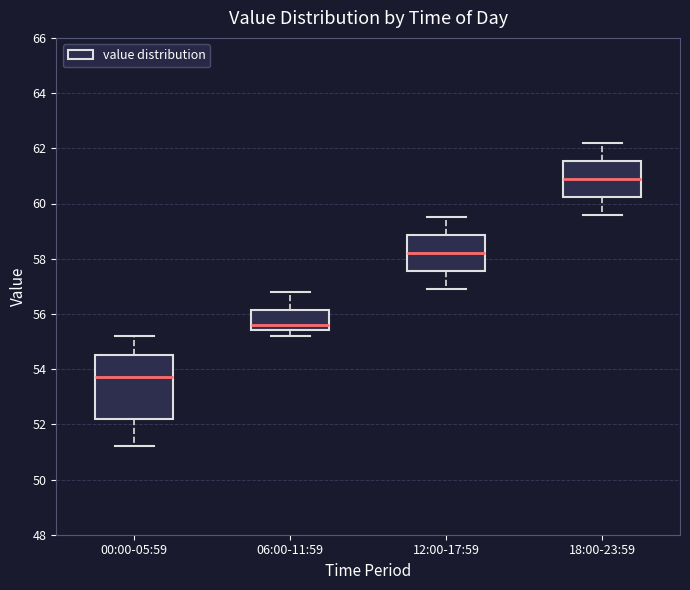

Which box is the tallest, from its lower edge to its upper edge?

00:00-05:59